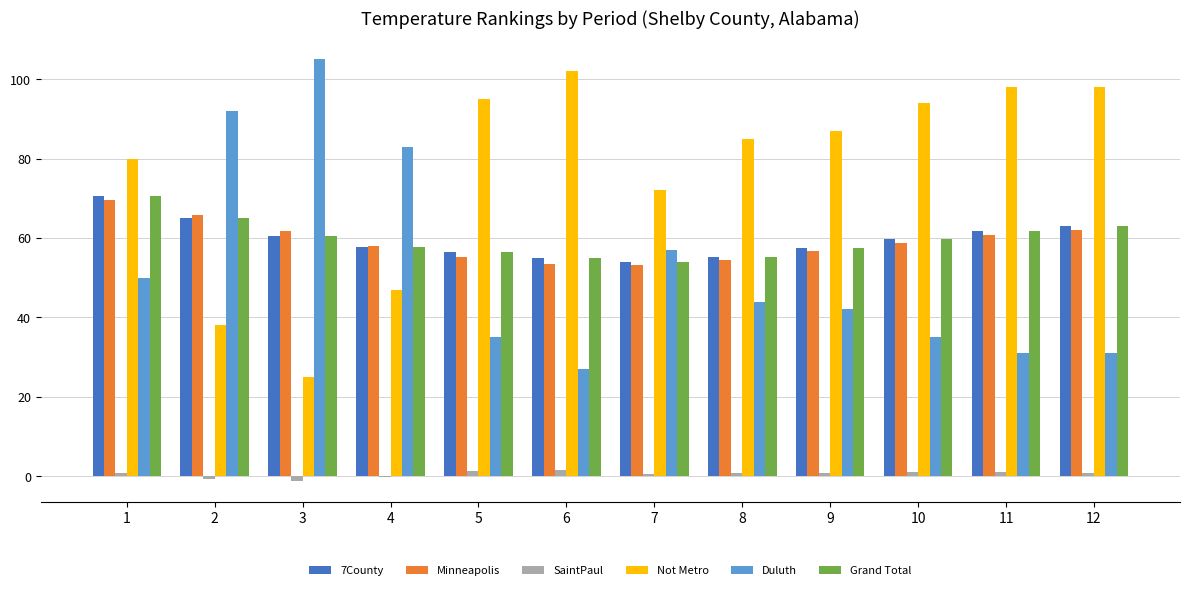

What is the maximum value shown in the chart?

105.0